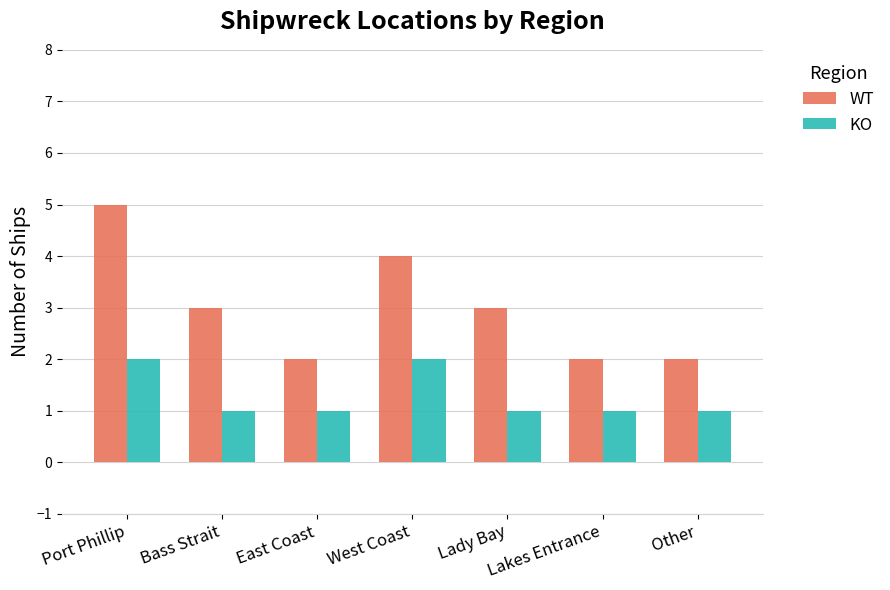

At Lakes Entrance, list the series in order from smallest to largest.

KO, WT